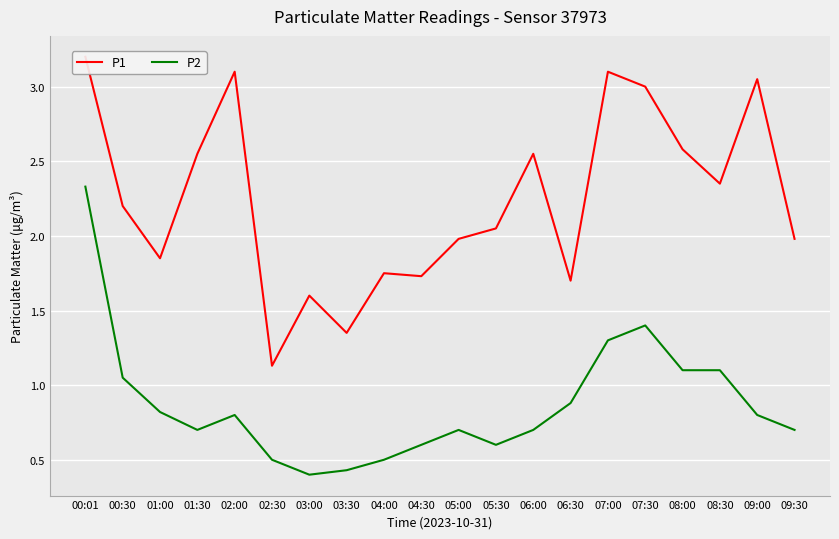

Is it true that P1 equals 1.7 at 06:30?

True